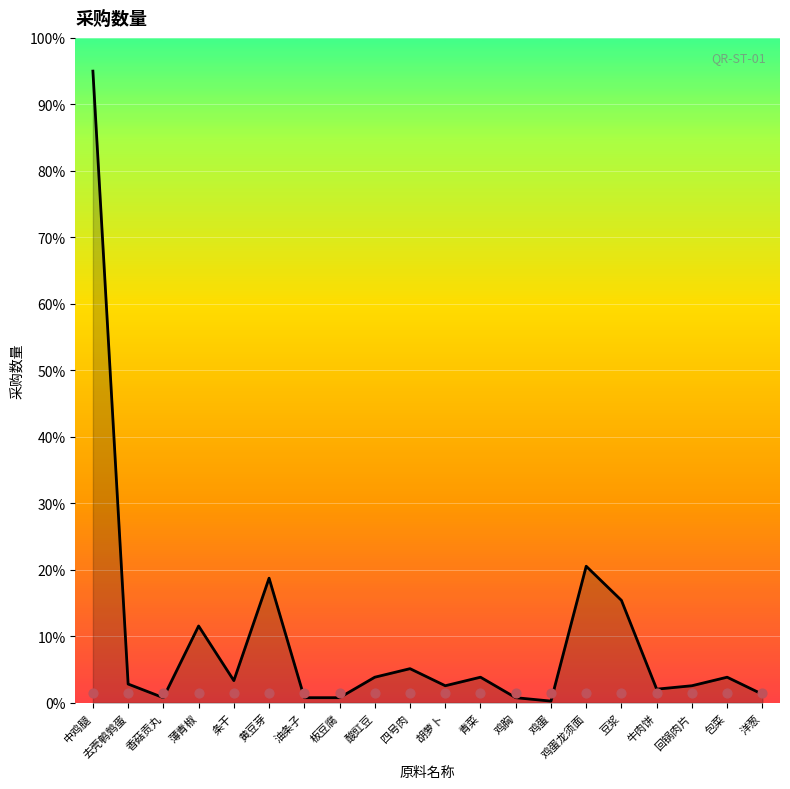

Which series contains the lowest Y value?

采购数量趋势